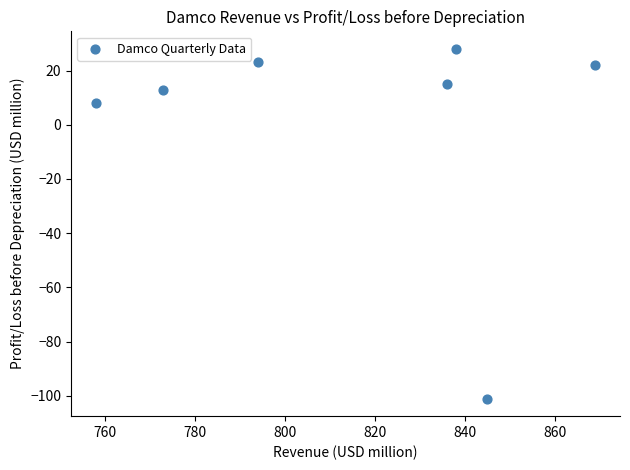

What is the range of Y values (max minus min)?

129